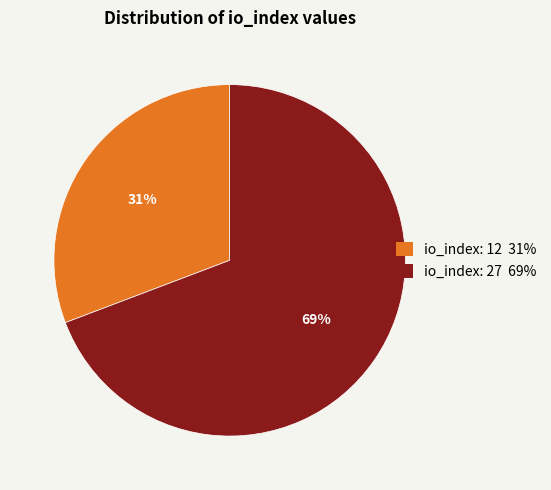

Which slice represents more than half of the pie?

io_index: 27